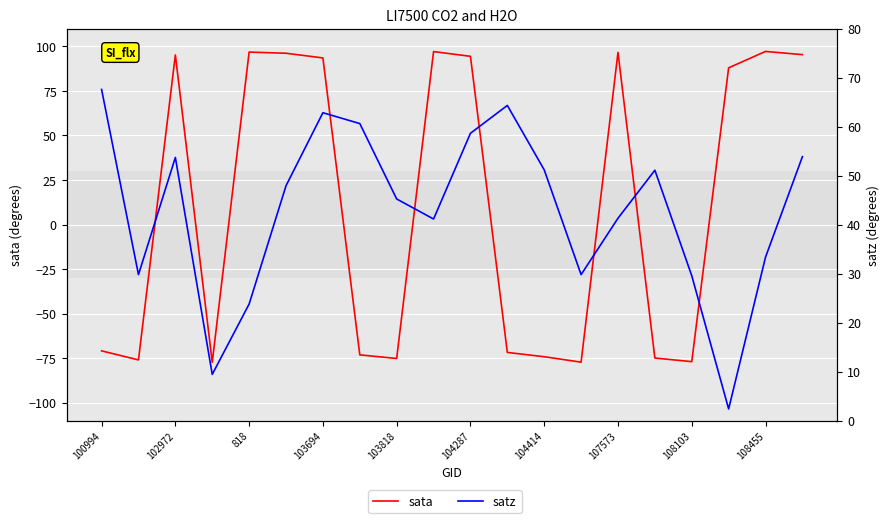

How many interior local valleys does the sata series have?

5